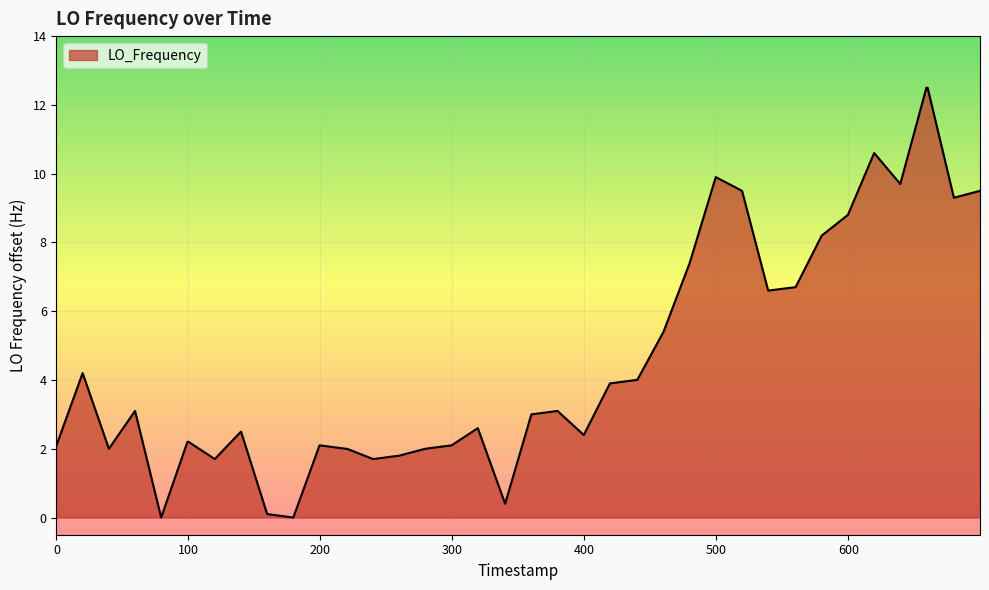

Does the chart have visible grid lines?

Yes